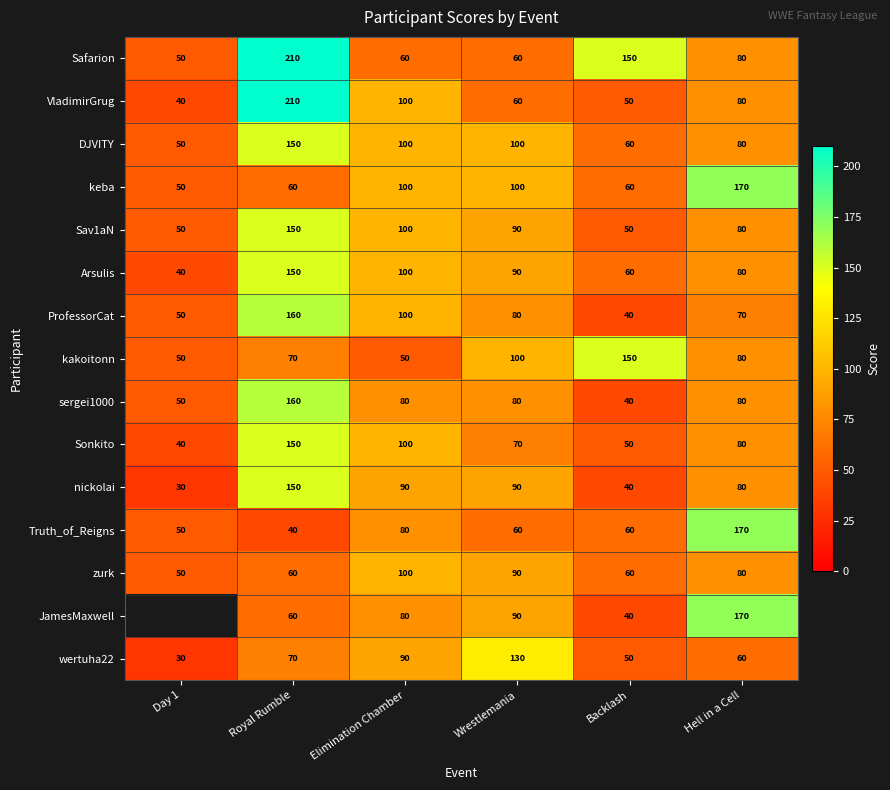

What is the difference between the maximum and minimum values in the ProfessorCat series?

120